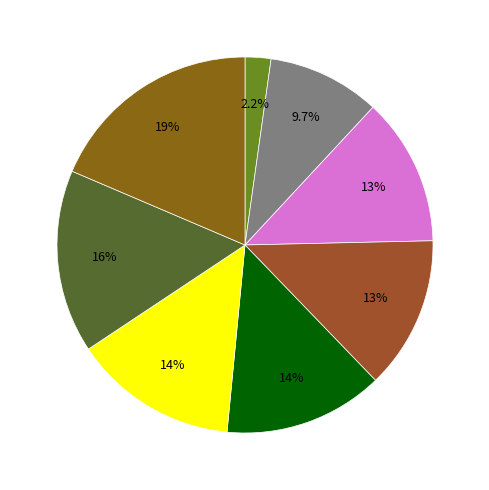

How many segments does this pie chart have?

8